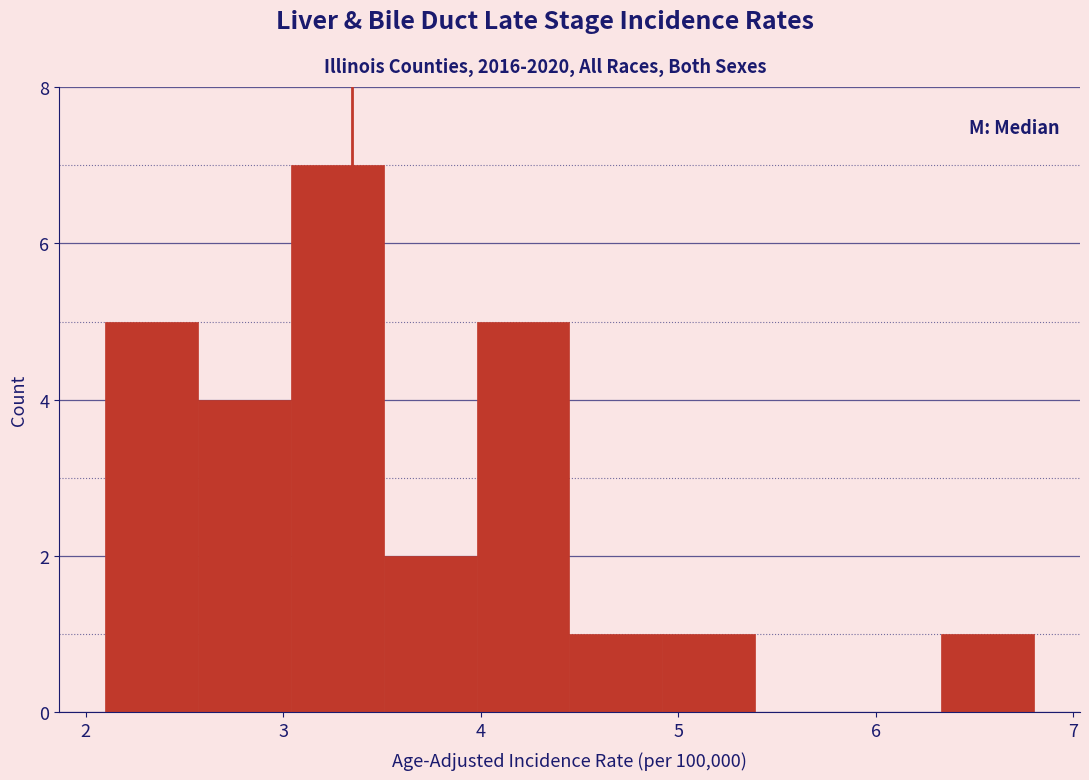

Reading left to right, list every bar in this chart as the range it spans on the x-axis followed by its height. Neither the bar edges nor the heights are printed on the chart, so give them approximately, as read against the axes.

2.10 to 2.57: 5
2.57 to 3.04: 4
3.04 to 3.51: 7
3.51 to 3.98: 2
3.98 to 4.45: 5
4.45 to 4.92: 1
4.92 to 5.39: 1
5.39 to 5.86: 0
5.86 to 6.33: 0
6.33 to 6.80: 1